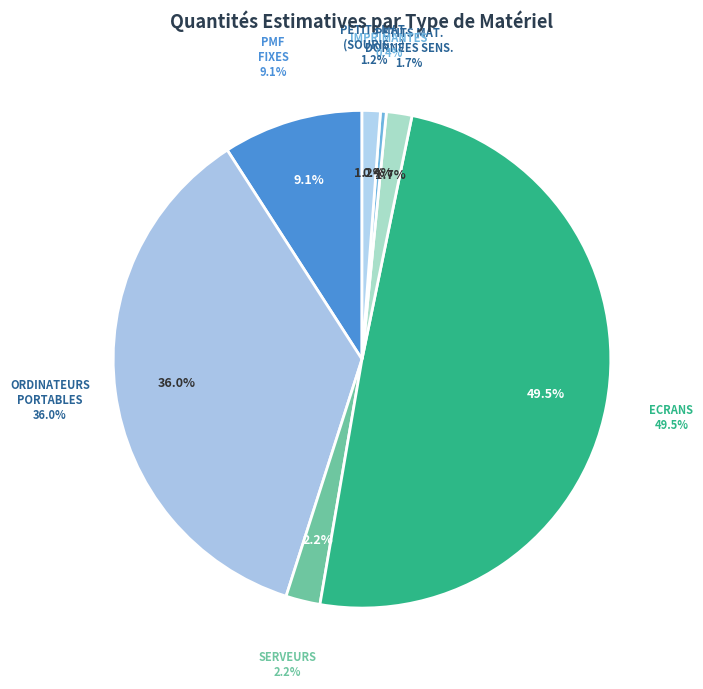

Which category has the smallest portion of the pie?

IMPRIMANTES